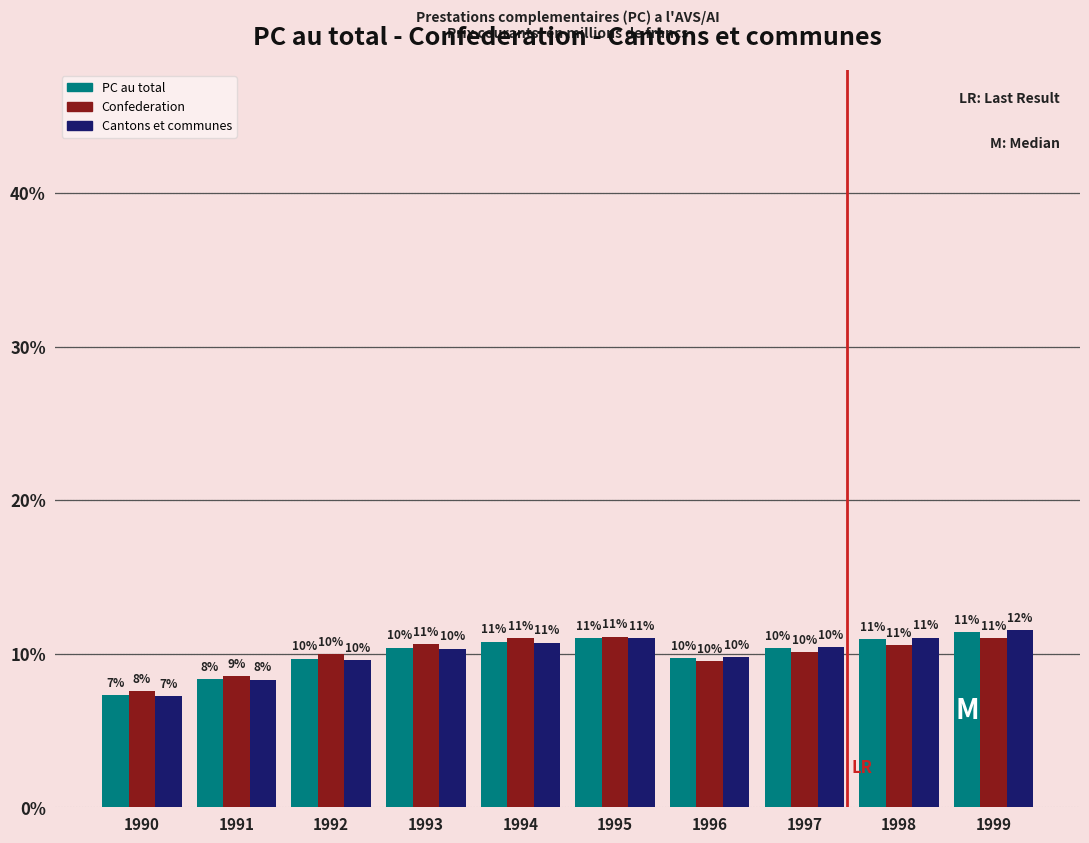

Where does the Confederation series first go above 10?

1993